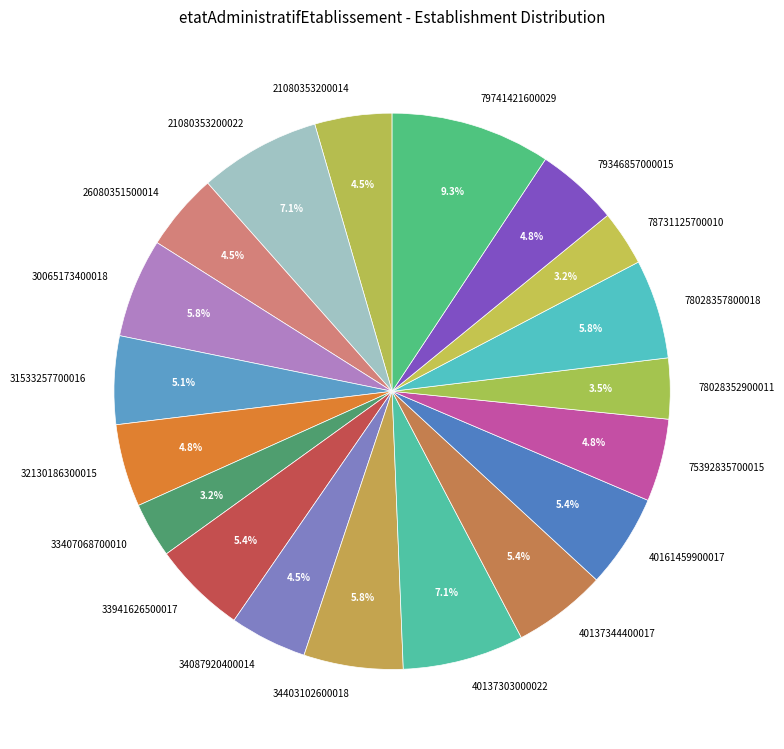

What is the ratio of the value at 34087920400014 to the value at 31533257700016?

0.9